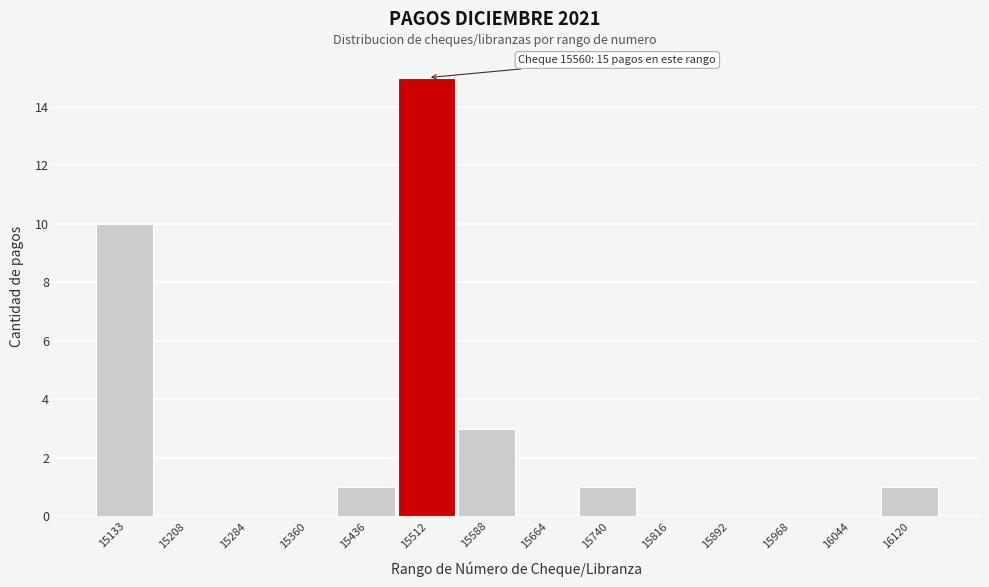

Reading left to right, transcribe all the data shown in this chart.

15133=10	15208=0	15284=0	15360=0	15436=1	15512=15	15588=3	15664=0	15740=1	15816=0	15892=0	15968=0	16044=0	16120=1